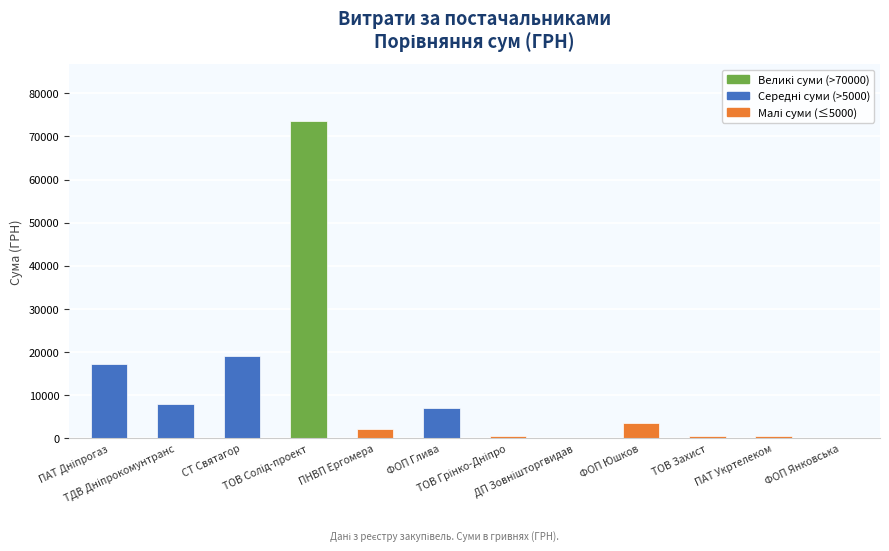

What is the maximum value shown in the chart?

73490.0